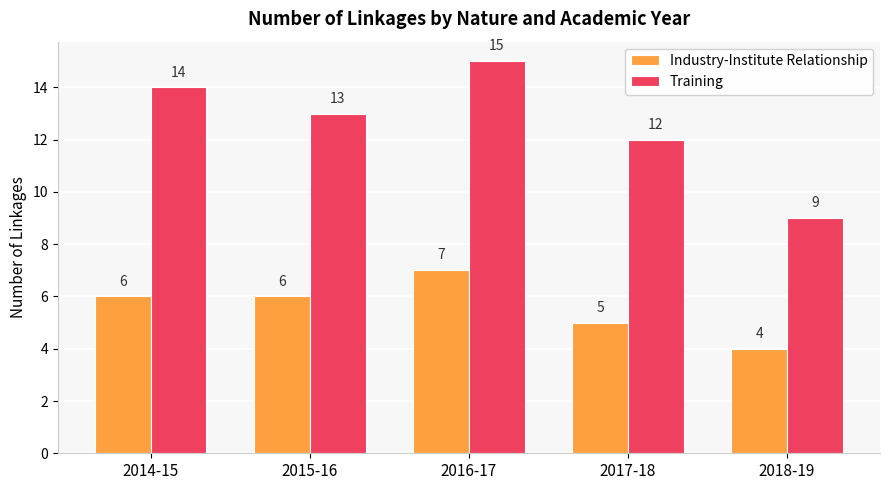

What are all the series names shown in the legend?

Industry-Institute Relationship, Training